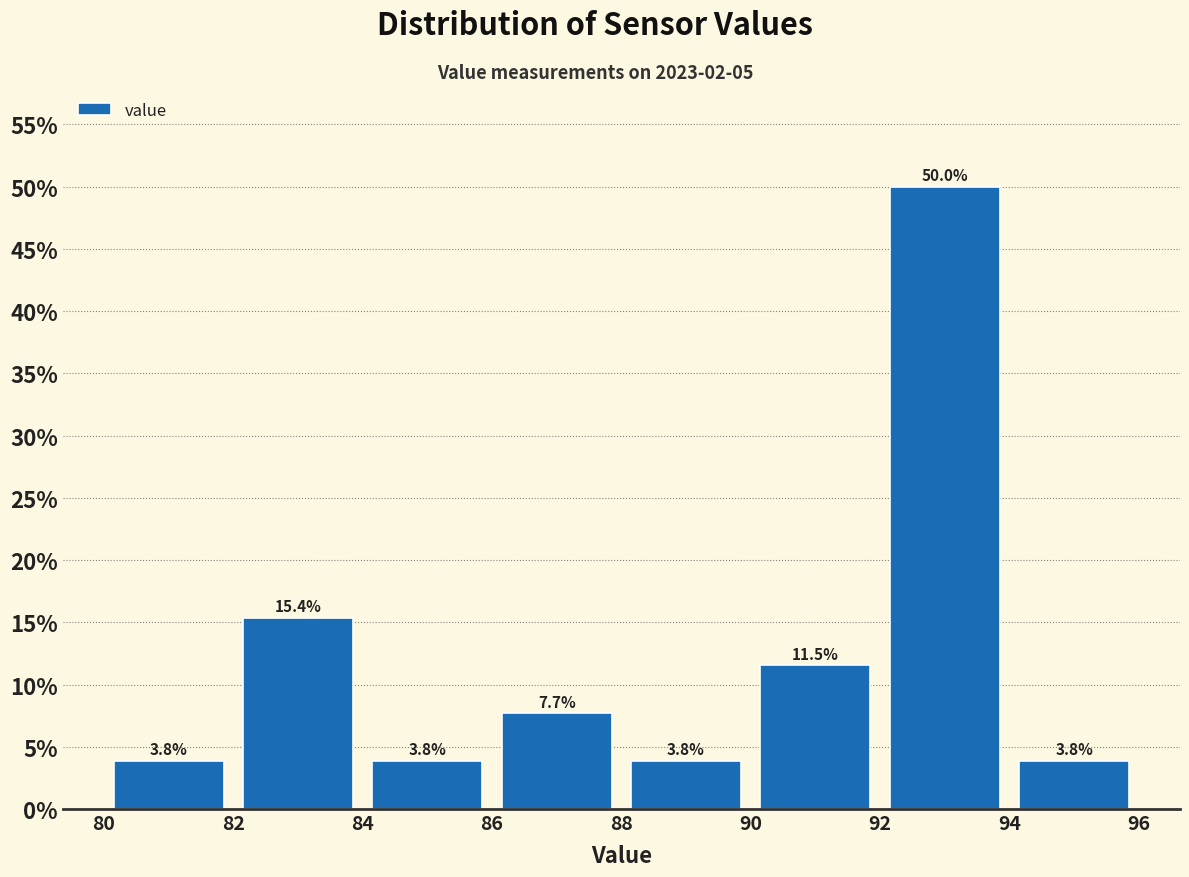

How tall is the bar that spans 84 to 86 on the x-axis?

3.8